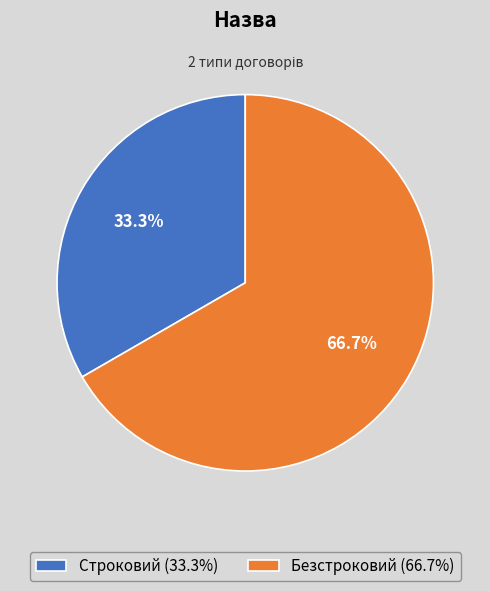

How much of the chart is everything except Безстроковий?

33.3%